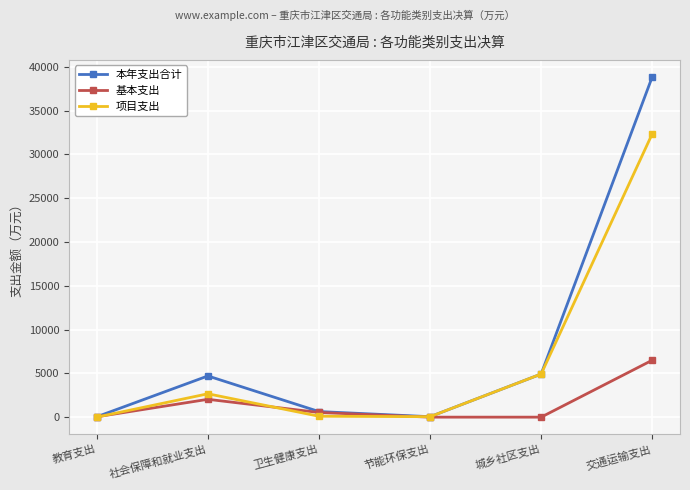

Does the chart have visible grid lines?

Yes